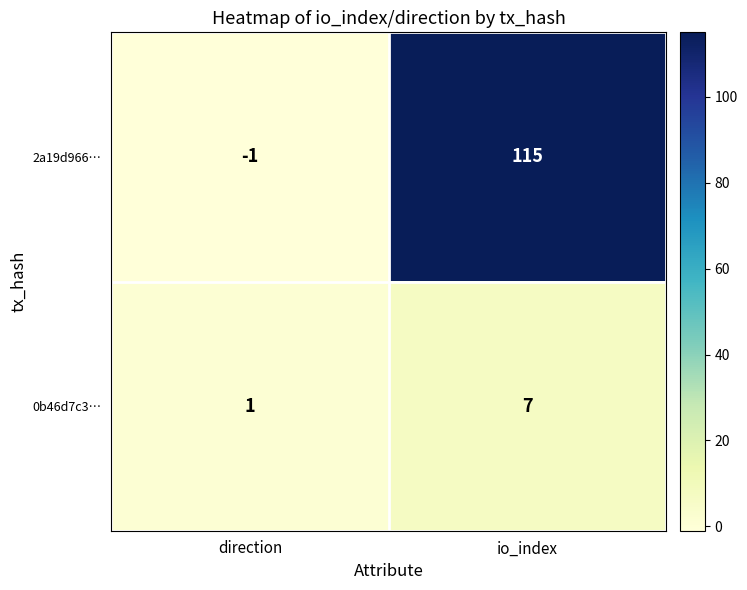

The value of 2a19d966… at io_index is 56. True or false?

False